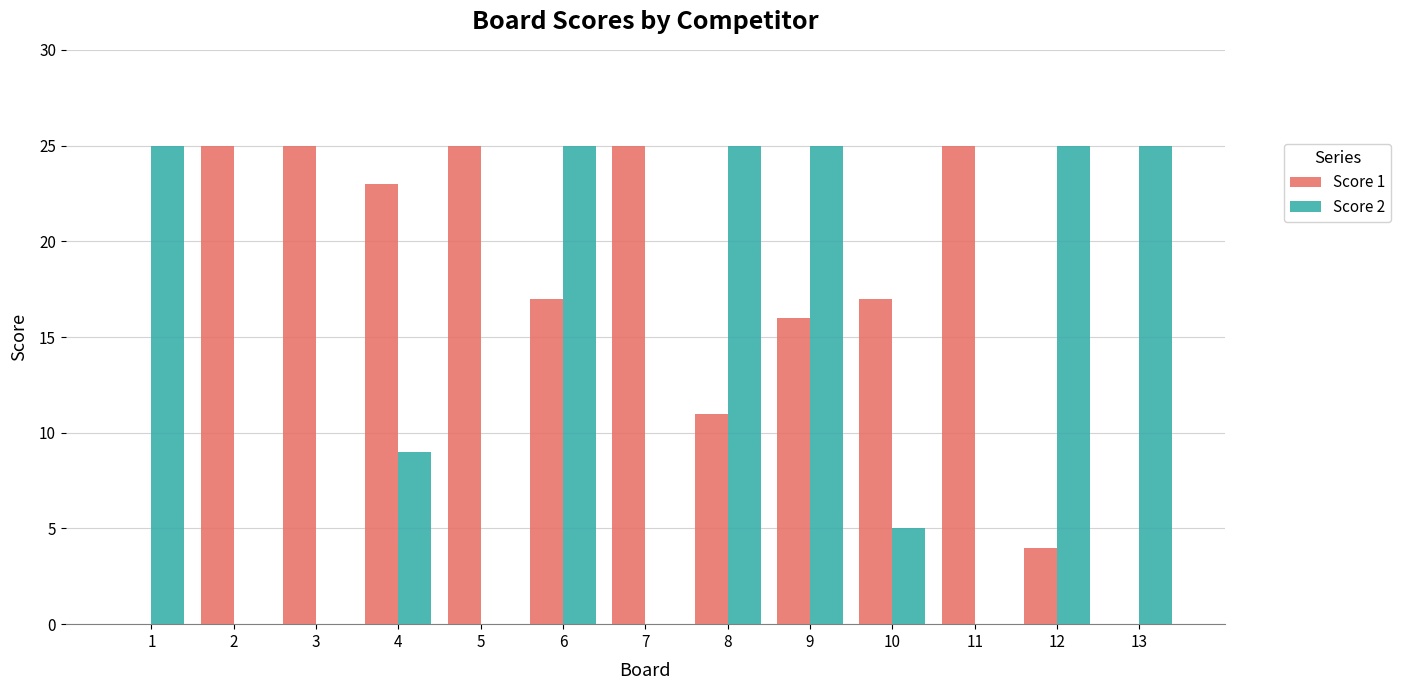

Where does the Score 2 series first go above 9?

1